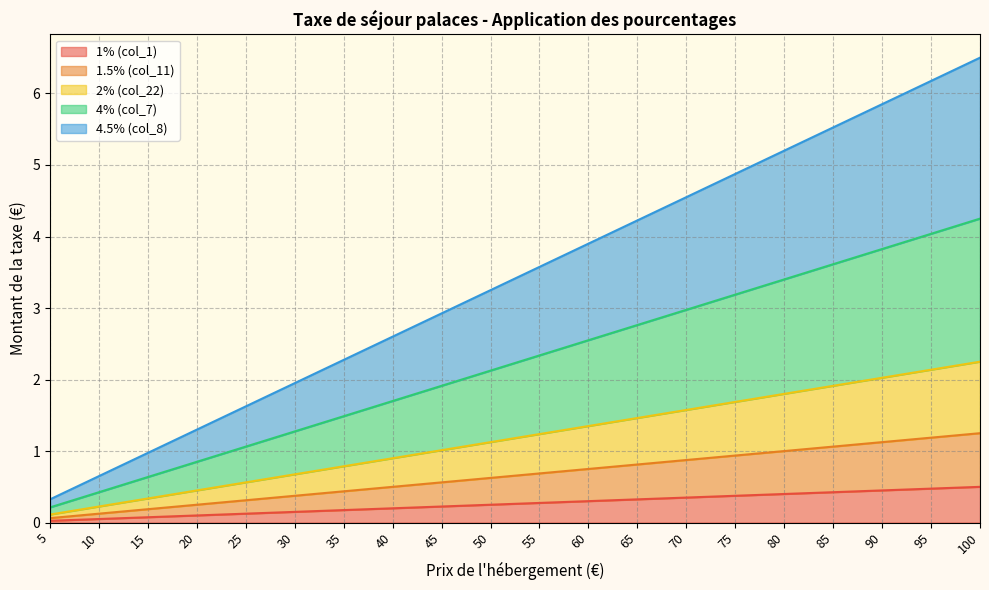

What is the sum of all 1% (col_1) values?

5.2